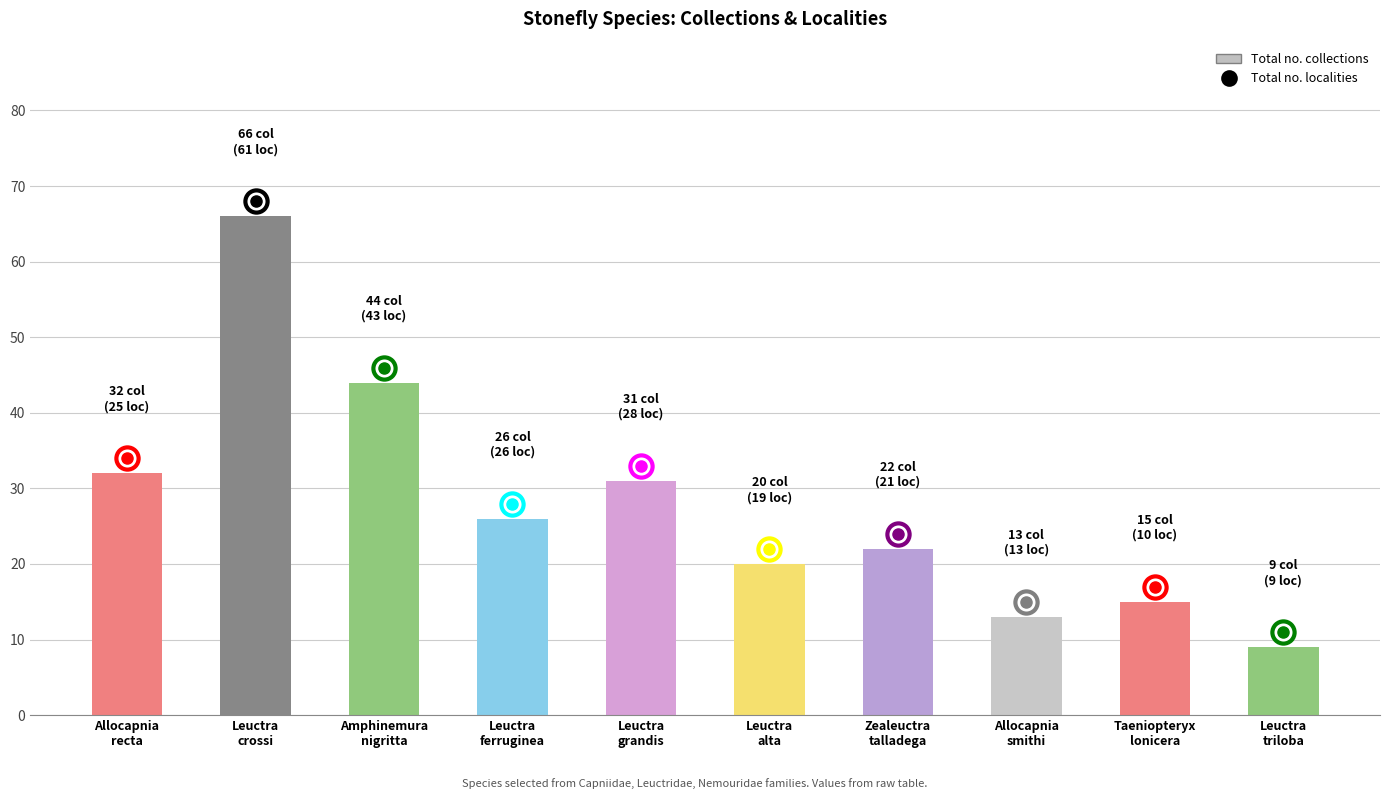

What is the maximum value shown in the chart?

66